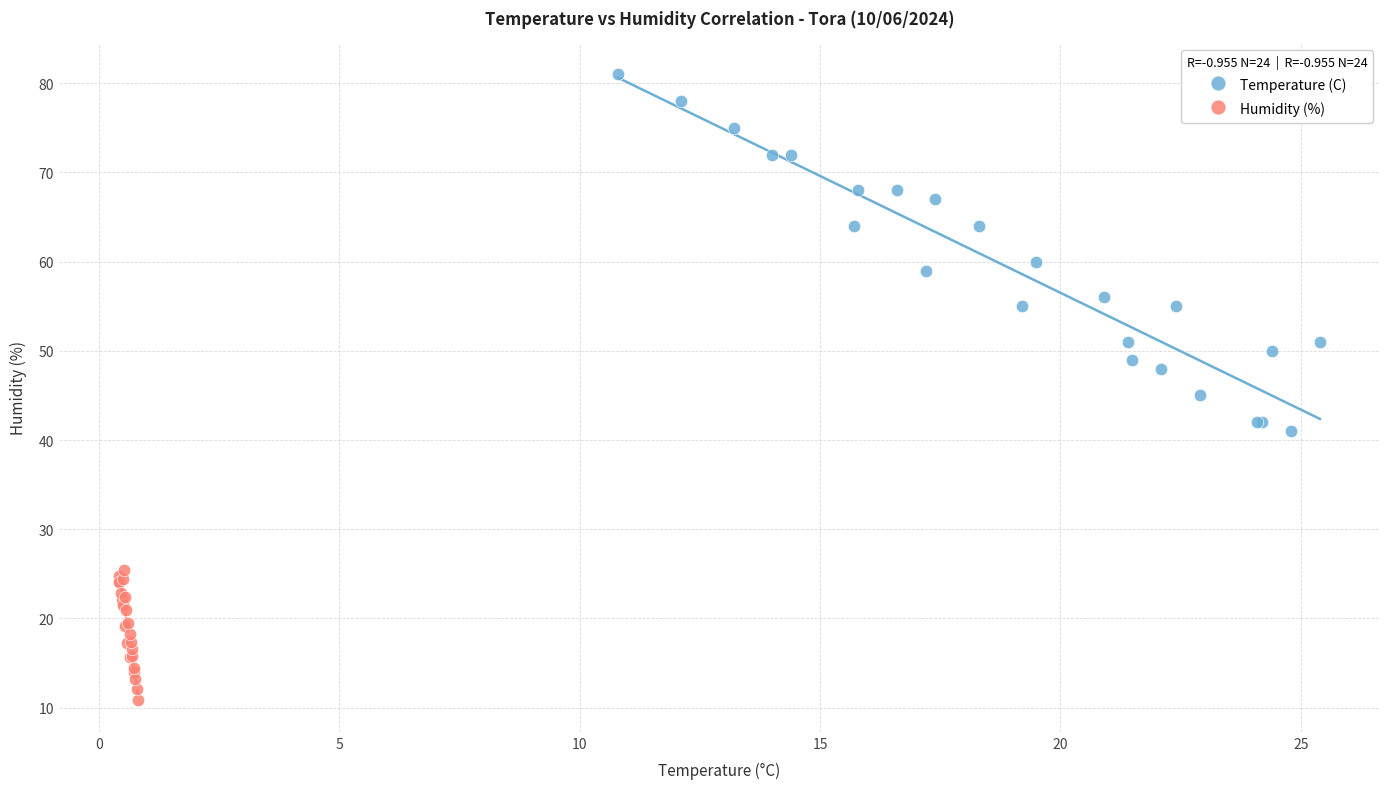

What are all the series names shown in the legend?

Temperature (C), Humidity (%)